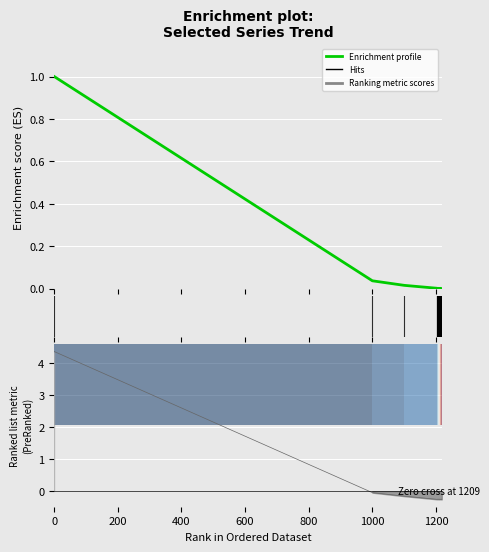

Between 200 and 1000, which is larger?

200